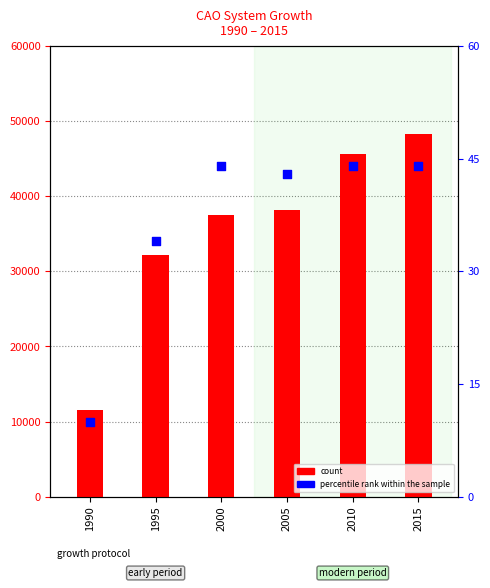

Which series reaches the maximum Y coordinate?

count